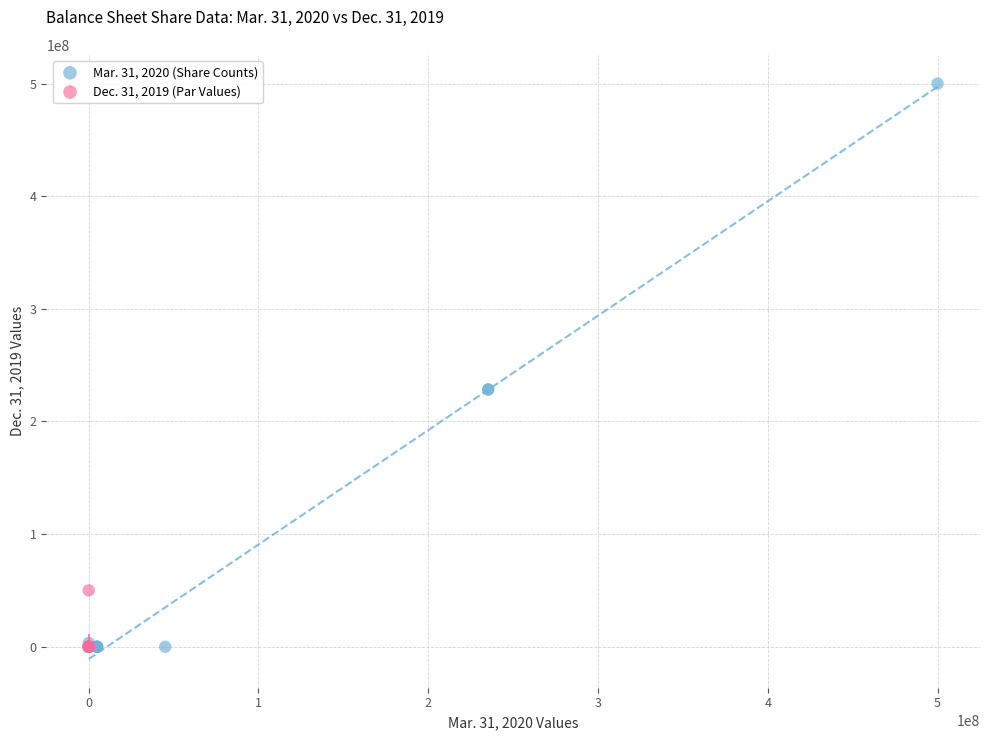

Which series has the widest spread of Y values?

Mar. 31, 2020 (Share Counts)